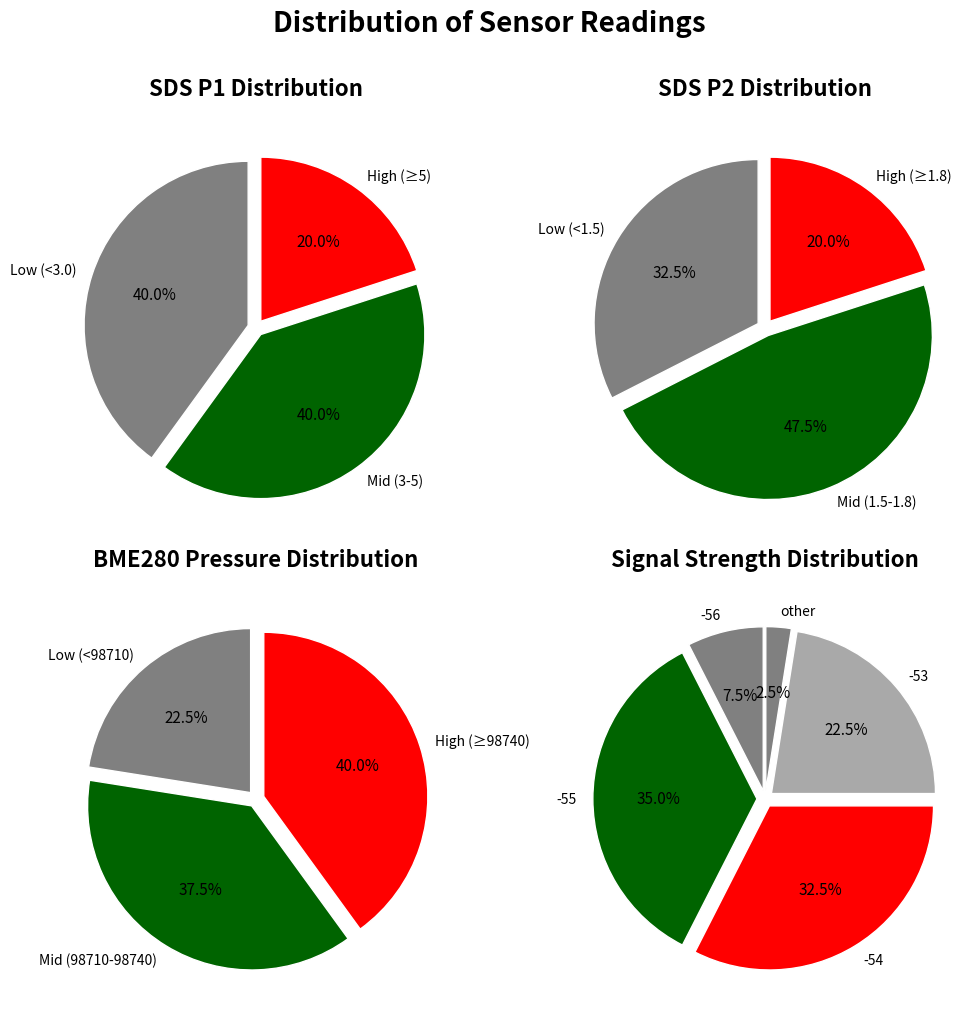

Is there any slice that represents more than half of the pie?

No